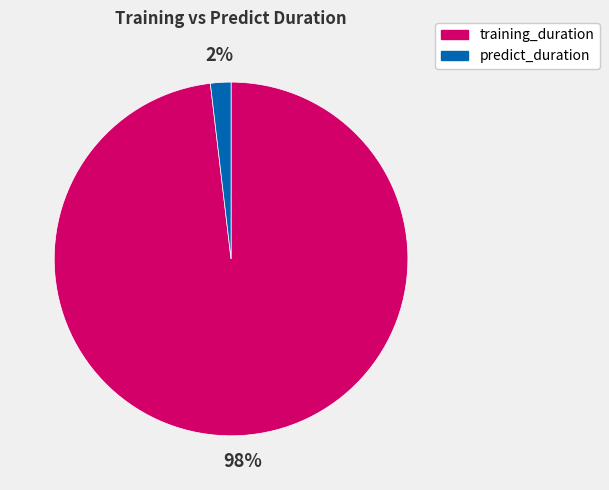

What is the majority slice?

training_duration